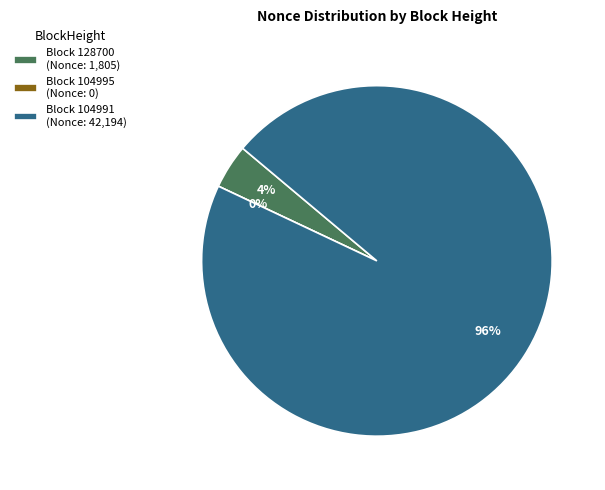

Do 104991 and 128700 together represent more than half of the pie?

Yes